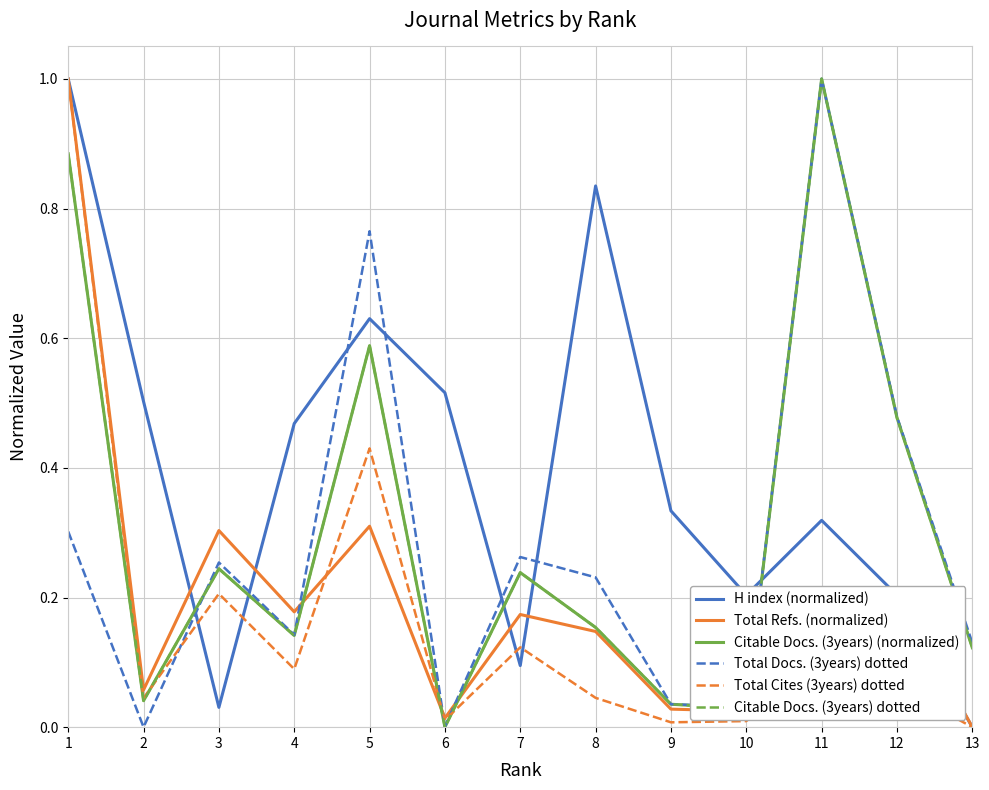

At which category is the sum across all series the highest?

1